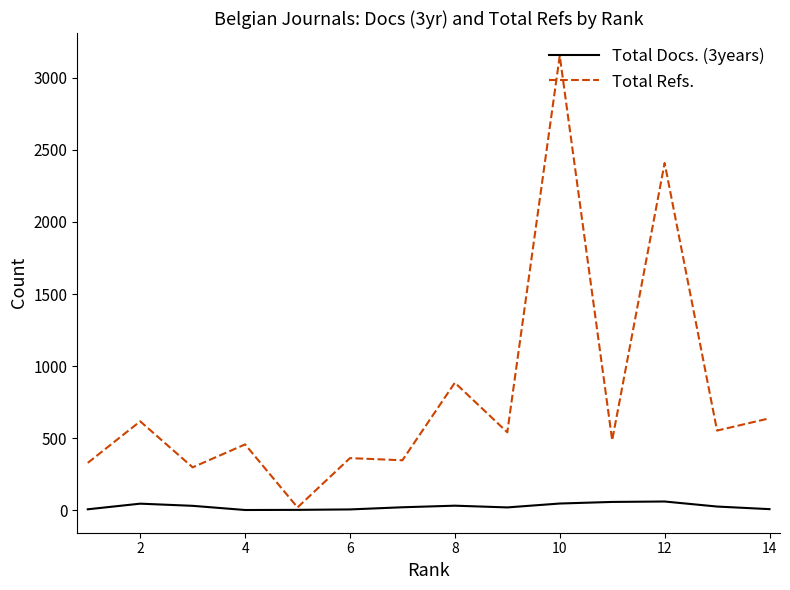

Which series has the largest total across all categories?

Total Refs.